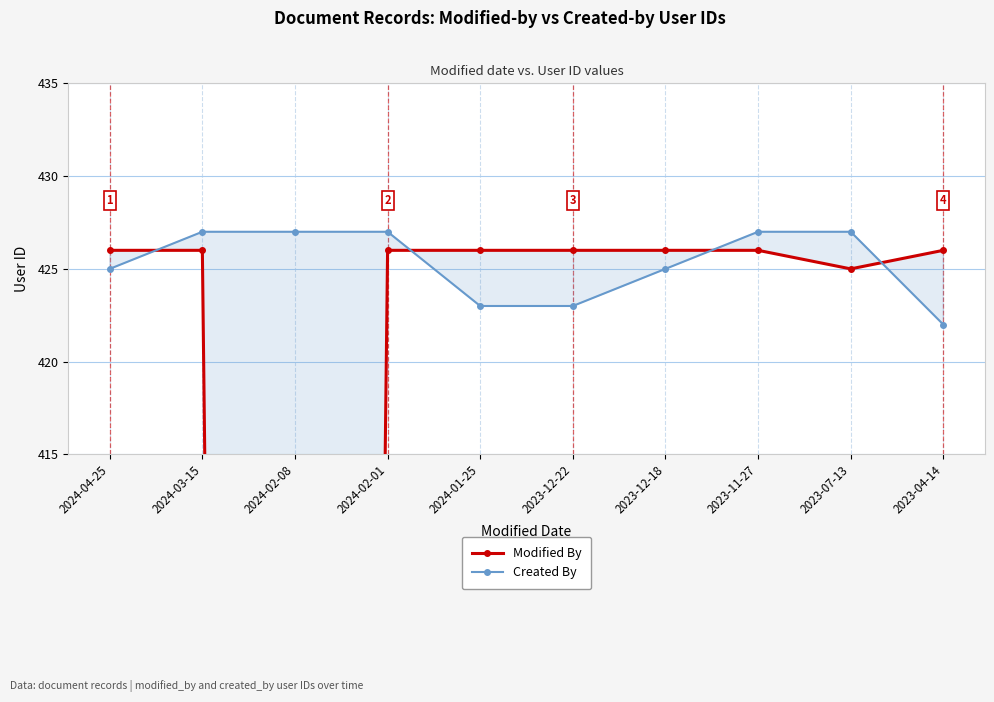

At which category does the chart reach its minimum across all series?

2024-02-08